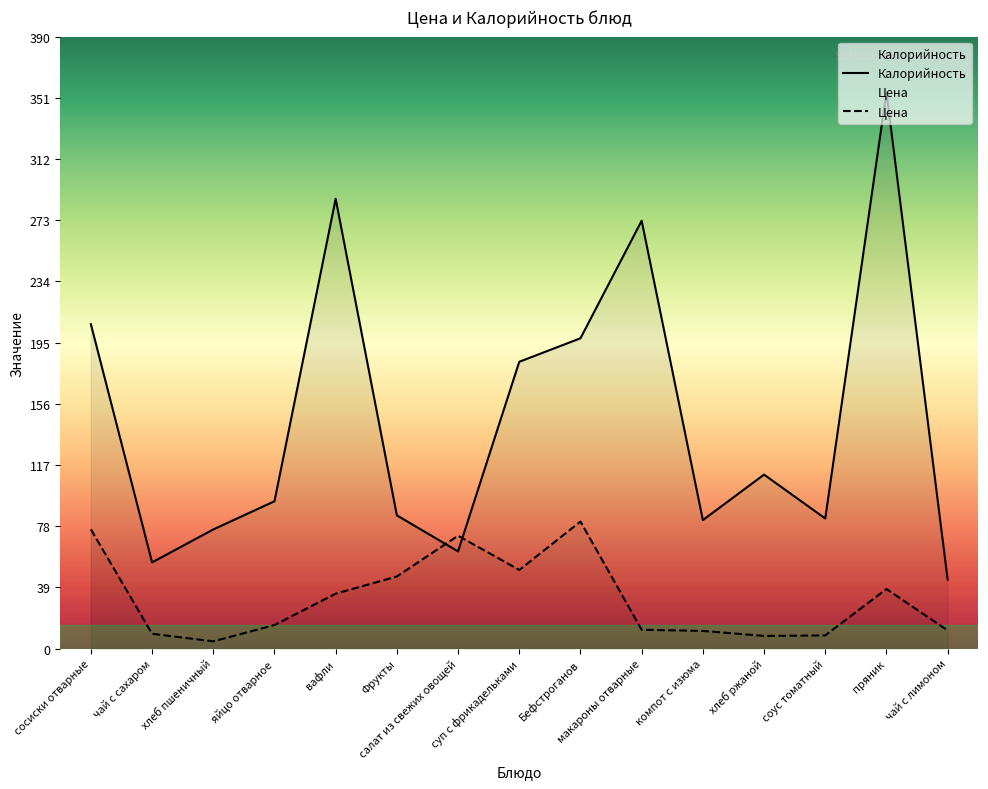

Does the chart display data point markers on the line(s)?

No